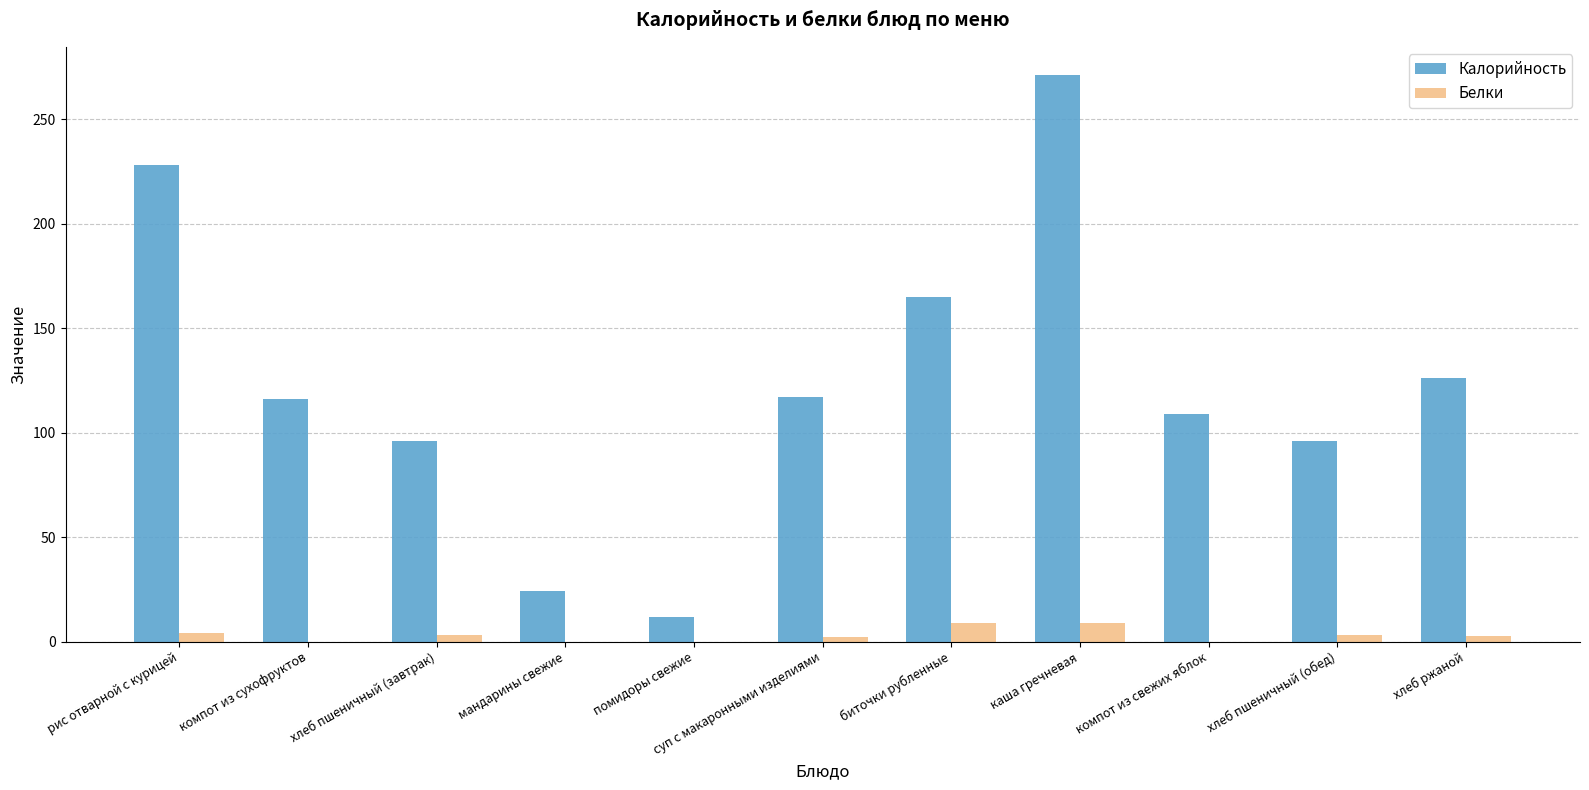

How many distinct data groups are displayed?

2